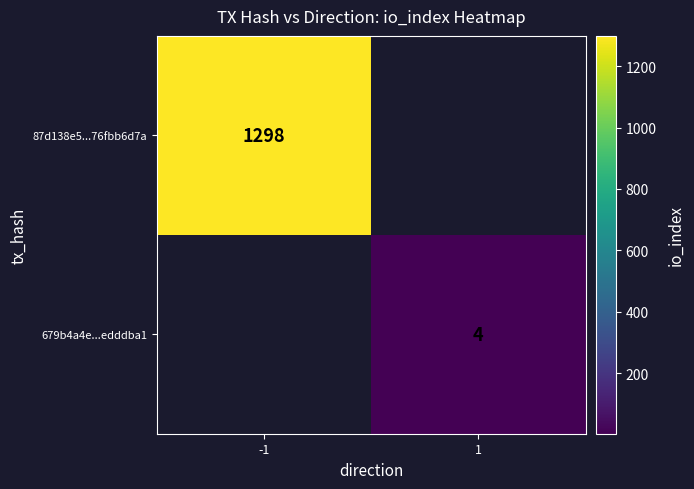

Is it true that 679b4a4e...edddba1 equals 4 at 1?

True